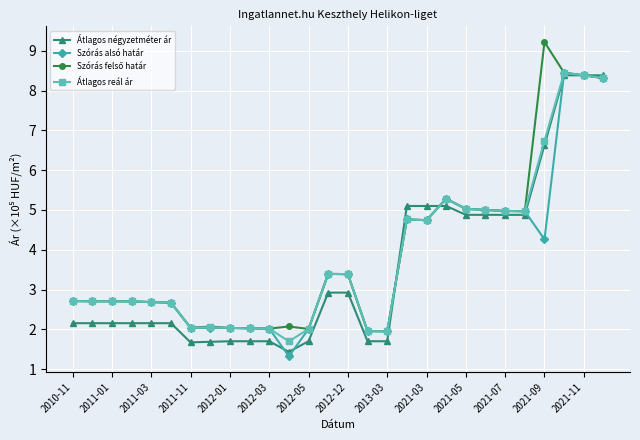

What is the smallest value displayed?

1.3